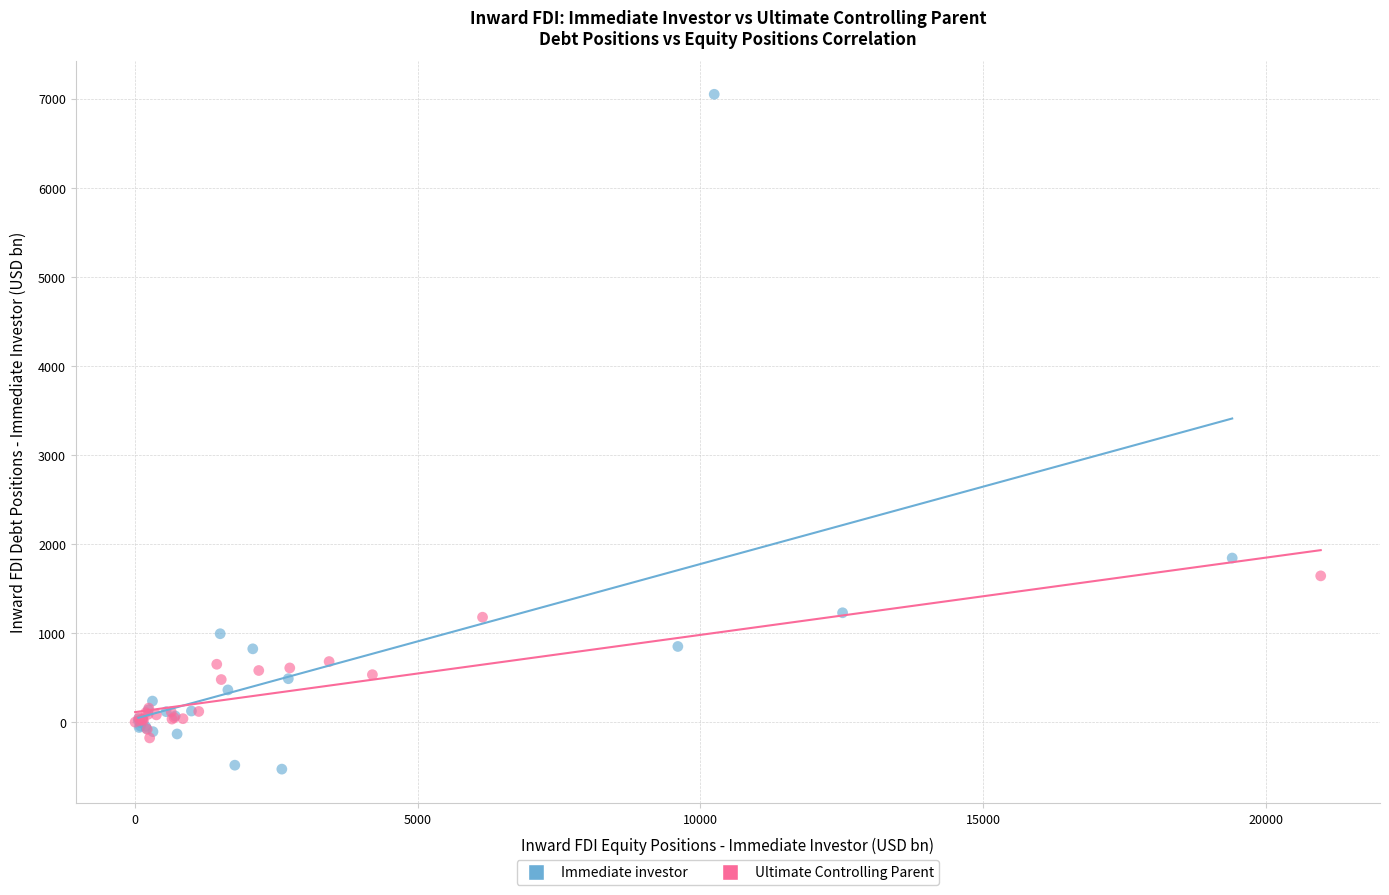

Which series contains the highest Y value?

Immediate investor